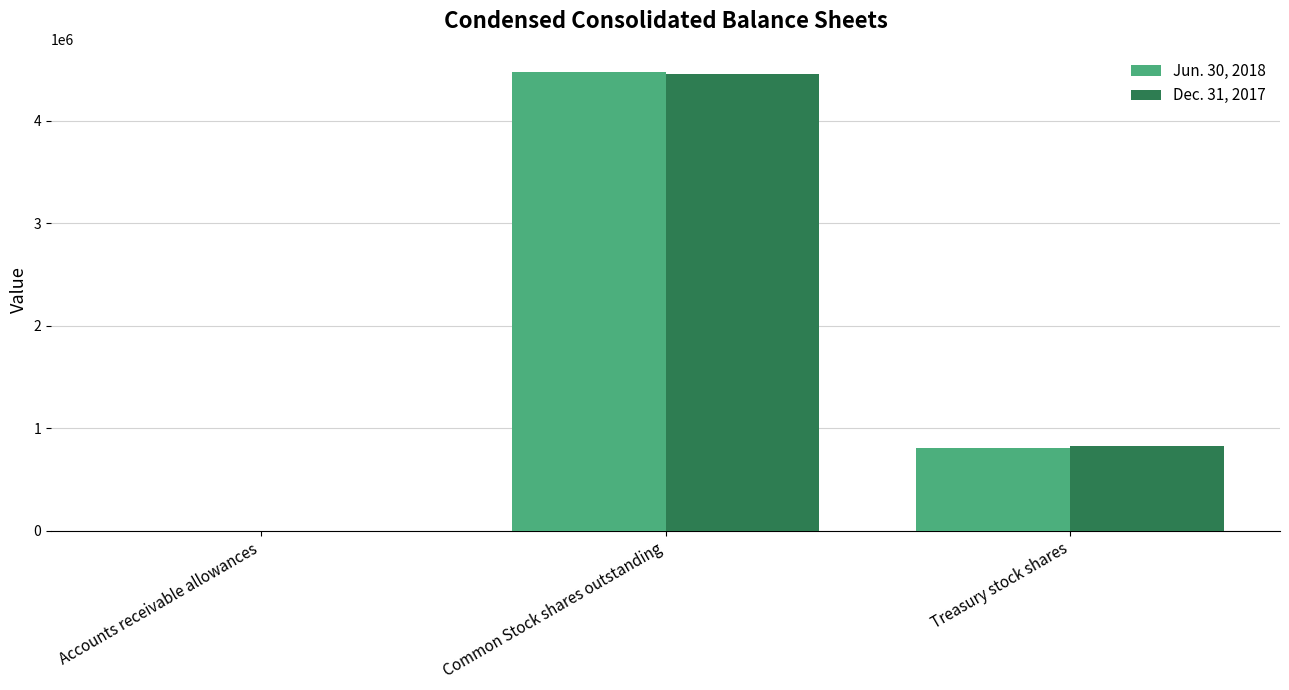

Does the chart contain stacked bars?

No